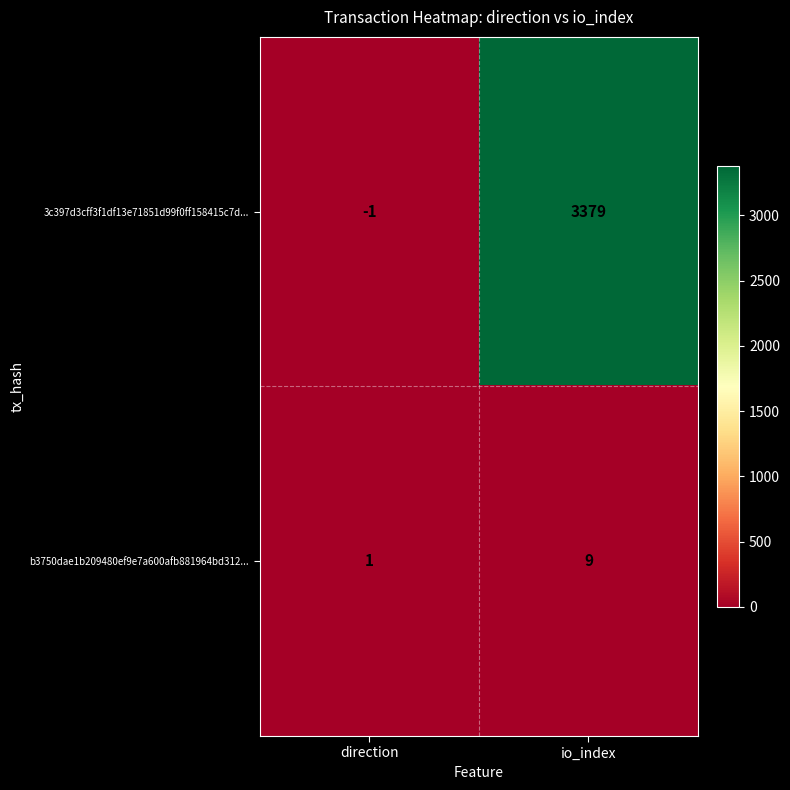

What is the average value of the b3750dae1b209480ef9e7a600afb881964bd312... series?

5